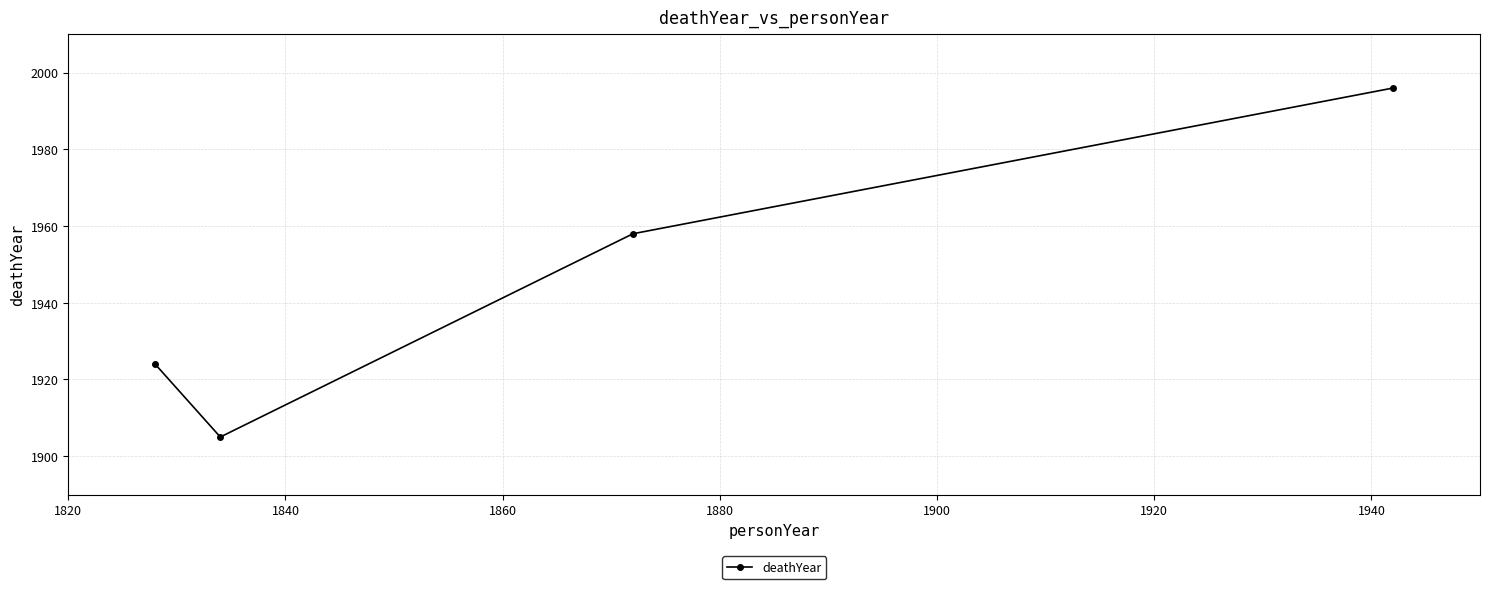

What is the difference between the maximum and second lowest values?

72